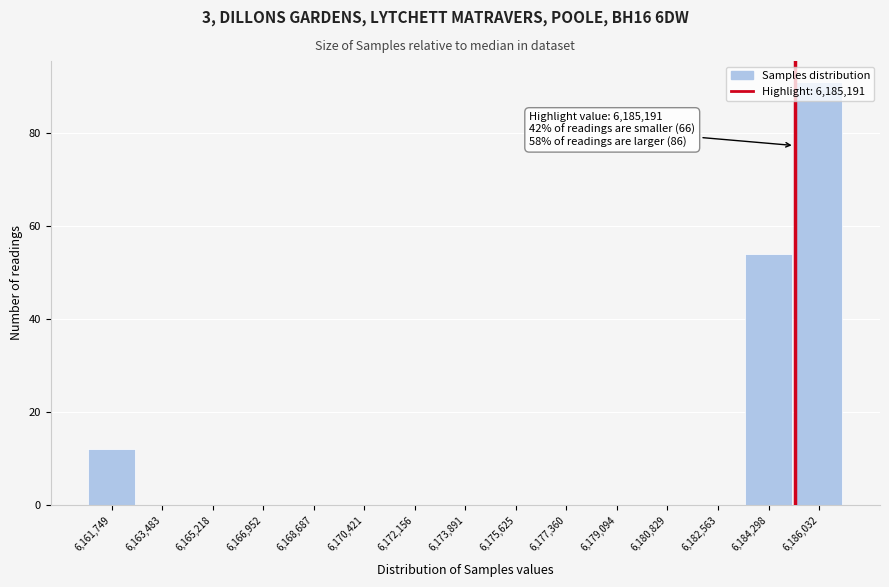

Over which range of the x-axis is the bar tallest?

6185200 to 6187000